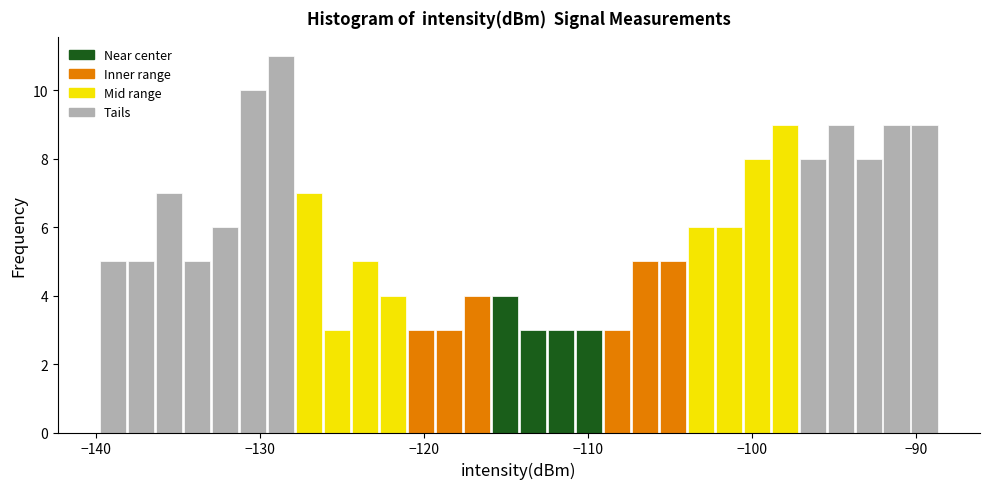

Read against the x-axis, roughly where is the centre of the tallest bar?

-129